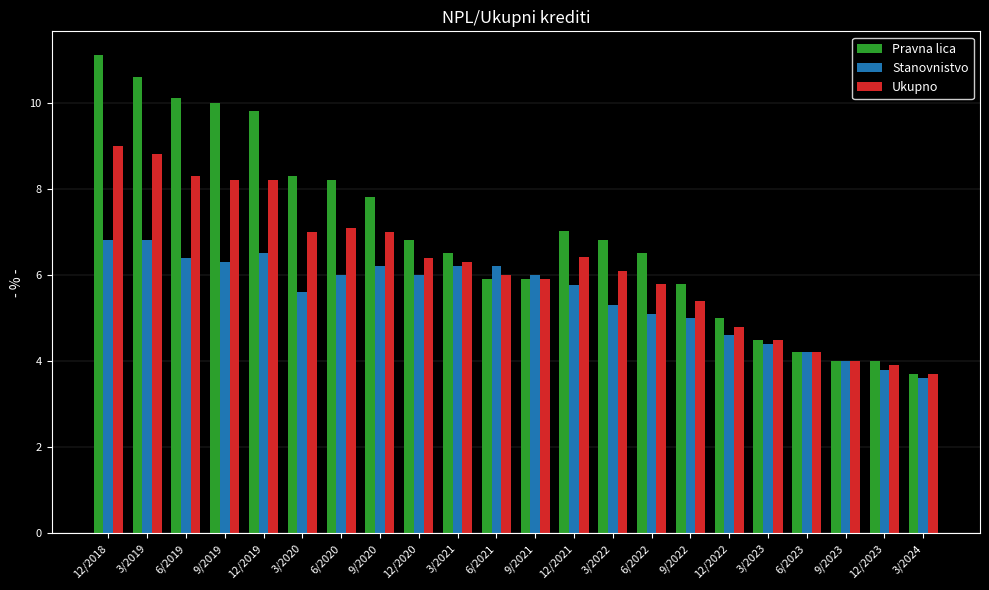

At which label is Pravna lica closest to 7?

12/2021